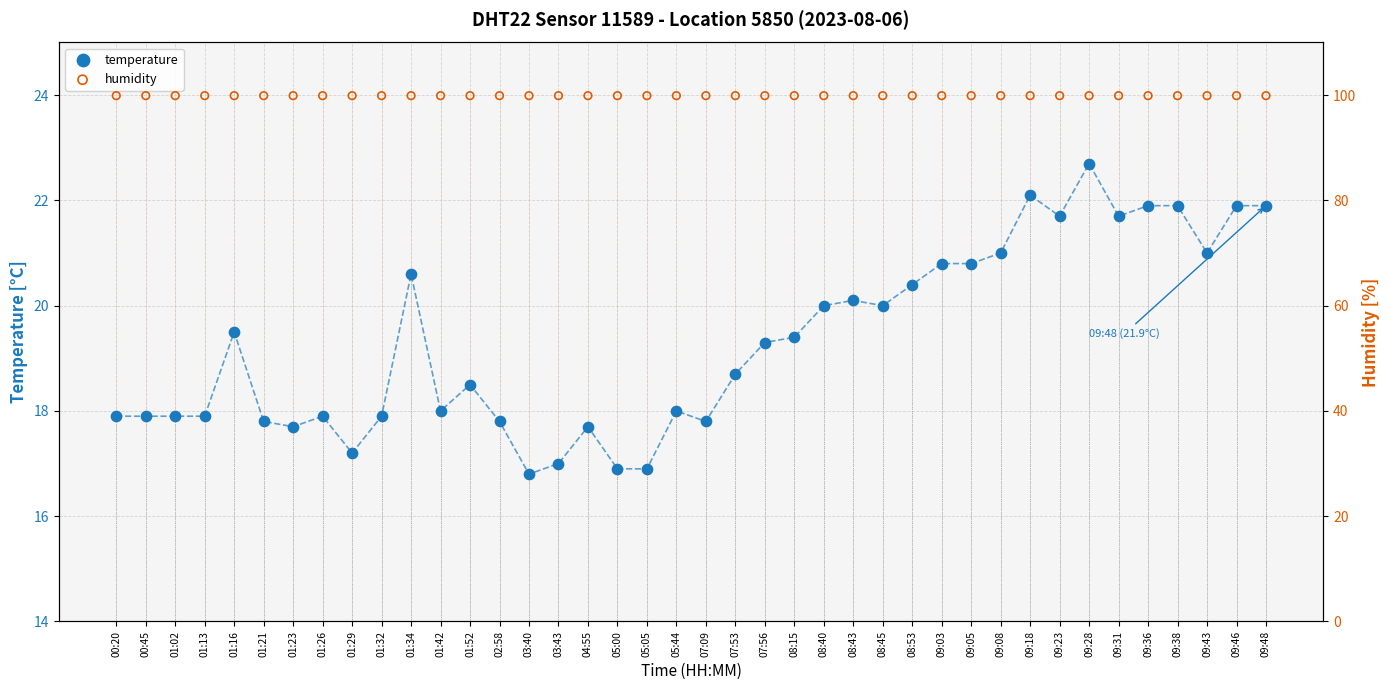

What are all the series names shown in the legend?

temperature, humidity